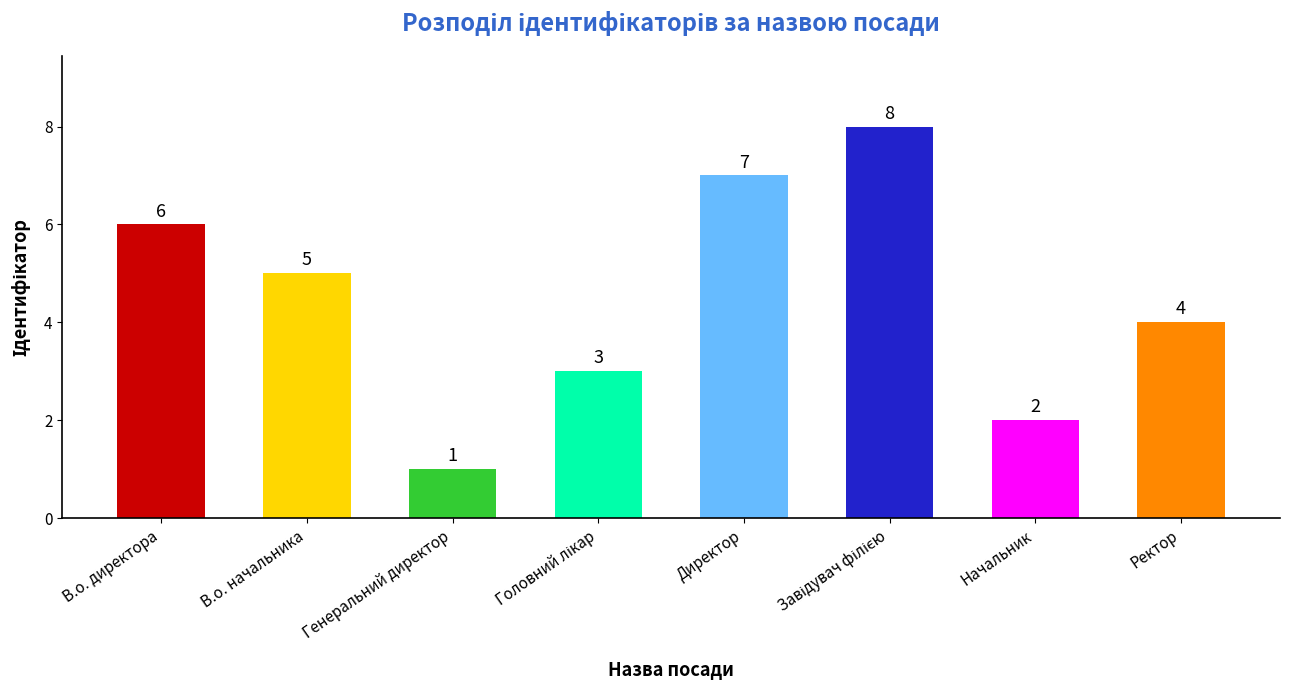

How many values are below 5?

4